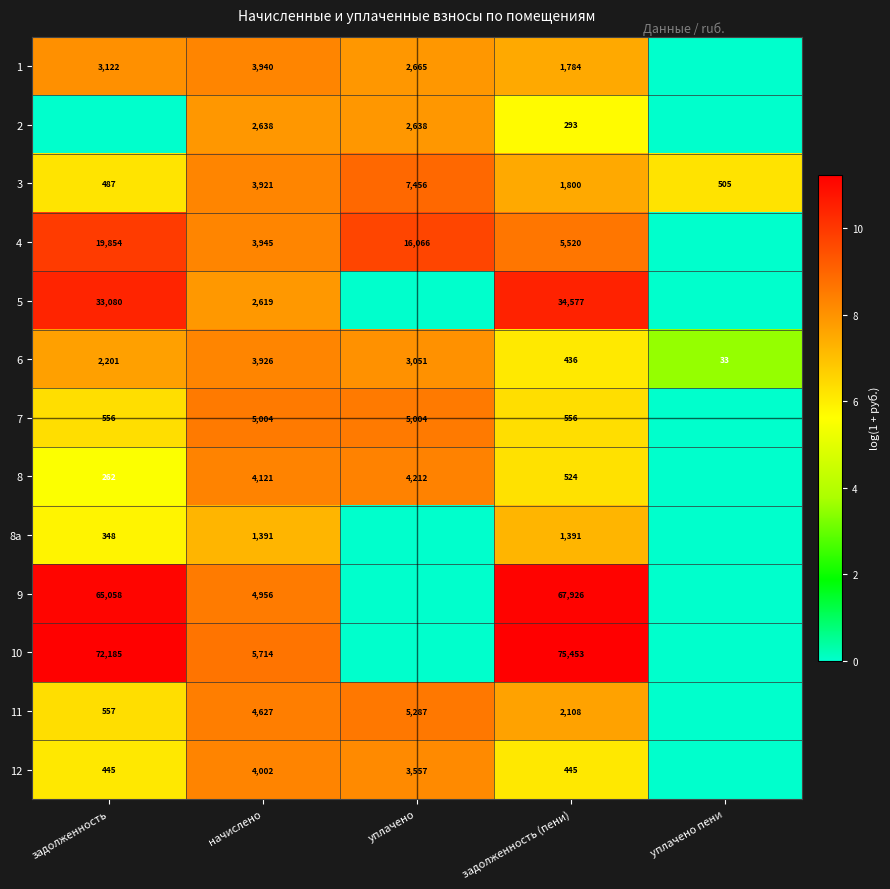

Rank the series at задолженность (пени) from highest to lowest value.

10, 9, 5, 4, 11, 3, 1, 8а, 7, 8, 12, 6, 2